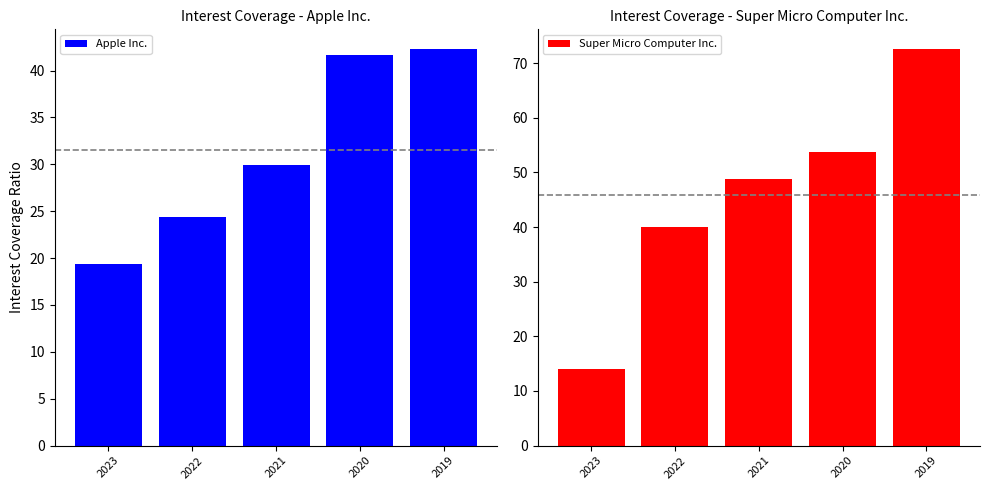

Where does the Super Micro Computer Inc. series first go above 48?

2021